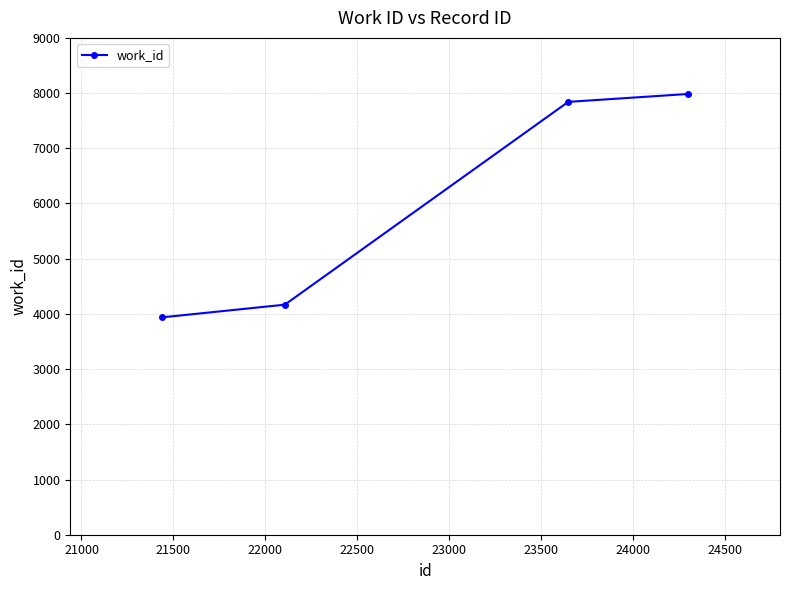

What is the maximum value shown in the chart?

7984